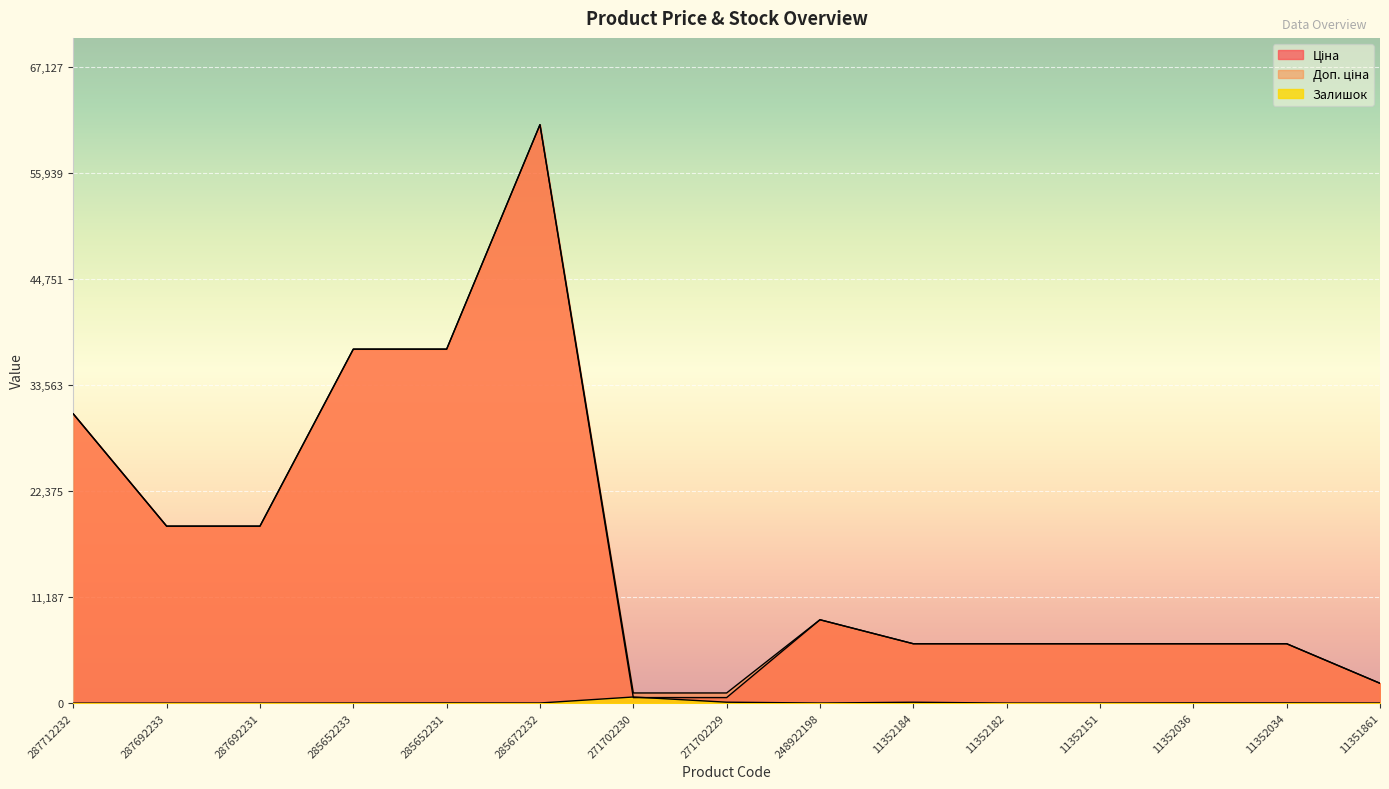

List the series in order of their peak value, highest first.

Ціна, Доп. ціна, Залишок